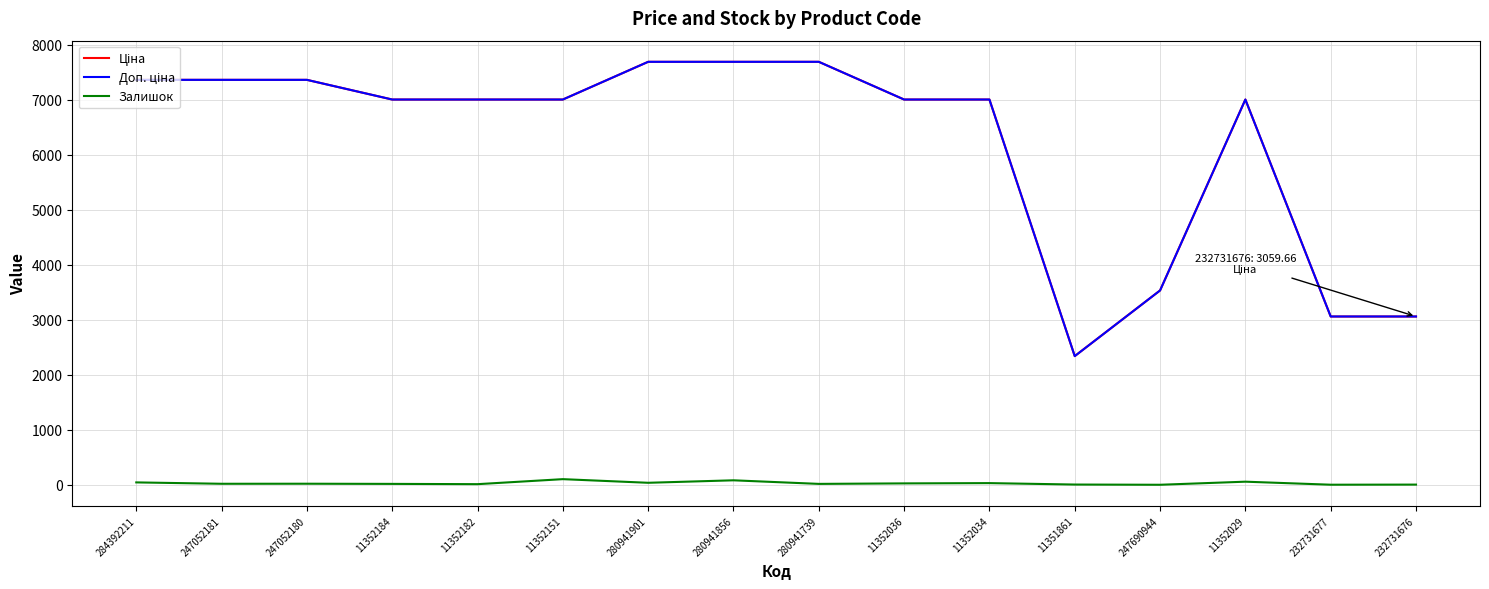

The Залишок series shows 38.0 at 280941901. True or false?

True